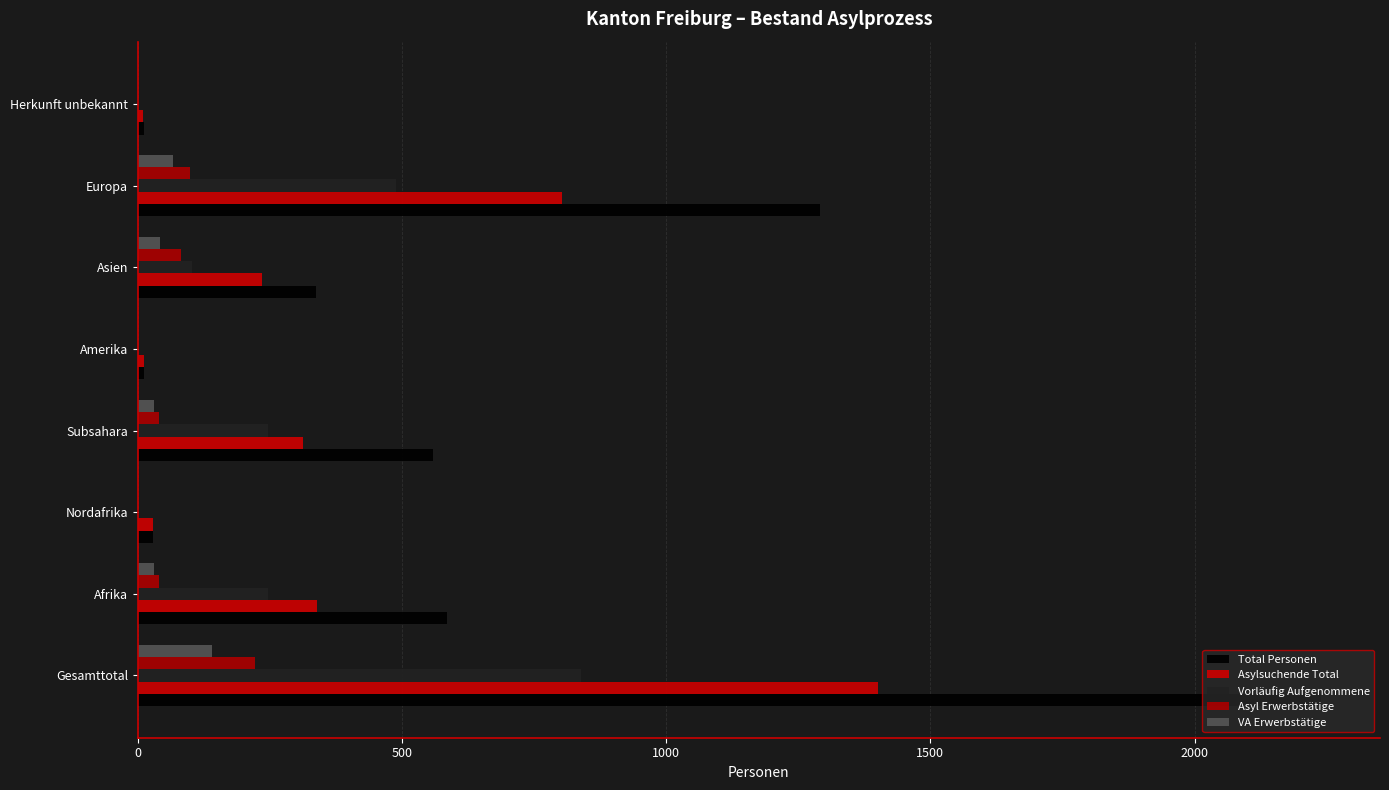

At how many categories does at least one series exceed 890?

2